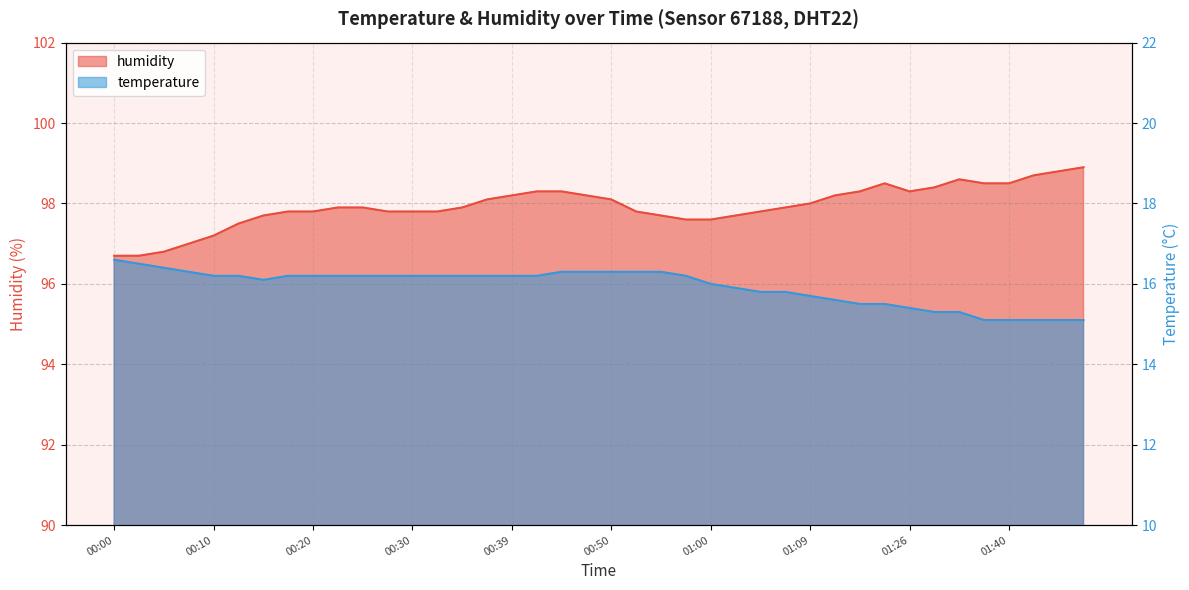

Rank the series at 01:40 from lowest to highest value.

temperature, humidity